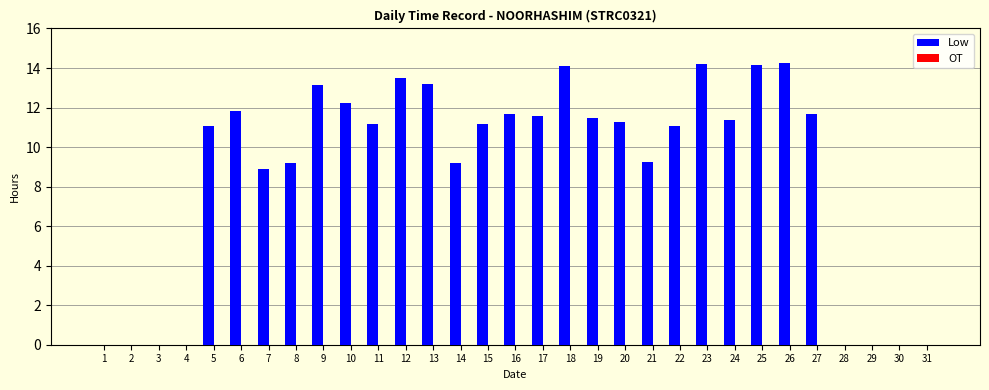

Count the number of categories in the chart.

31